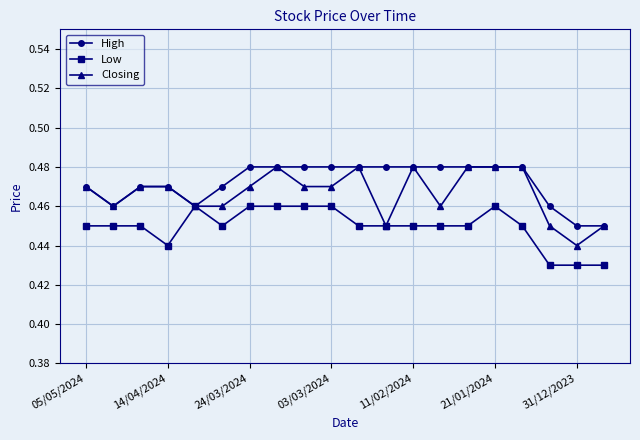

How many Closing values are between 0 and 1?

20